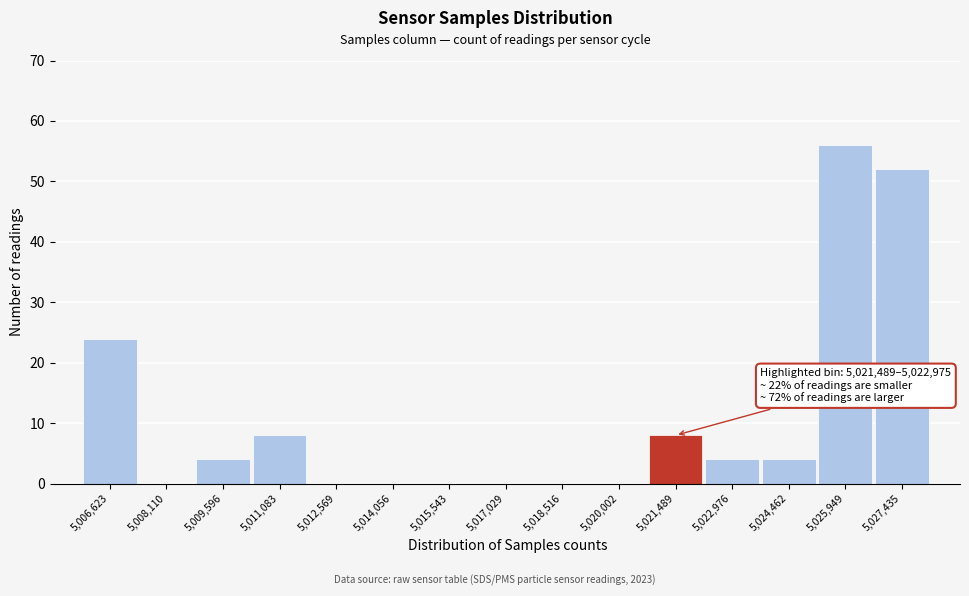

Reading right to left, what are all the values shown in this chart?

5,027,435=52	5,025,949=56	5,024,462=4	5,022,976=4	5,021,489=8	5,020,002=0	5,018,516=0	5,017,029=0	5,015,543=0	5,014,056=0	5,012,569=0	5,011,083=8	5,009,596=4	5,008,110=0	5,006,623=24